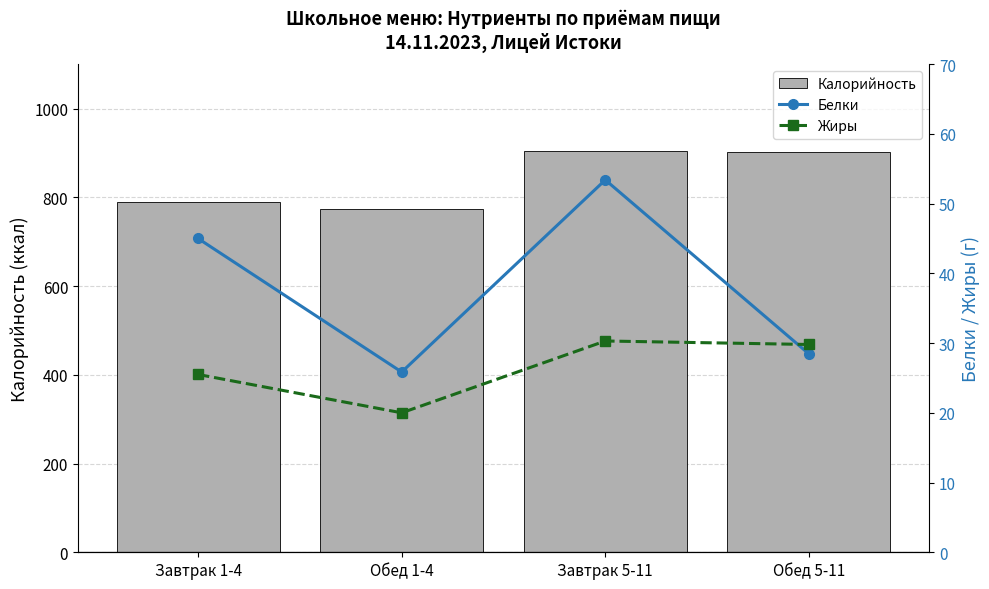

Where is Калорийность nearest to the value 838?

Завтрак 1-4